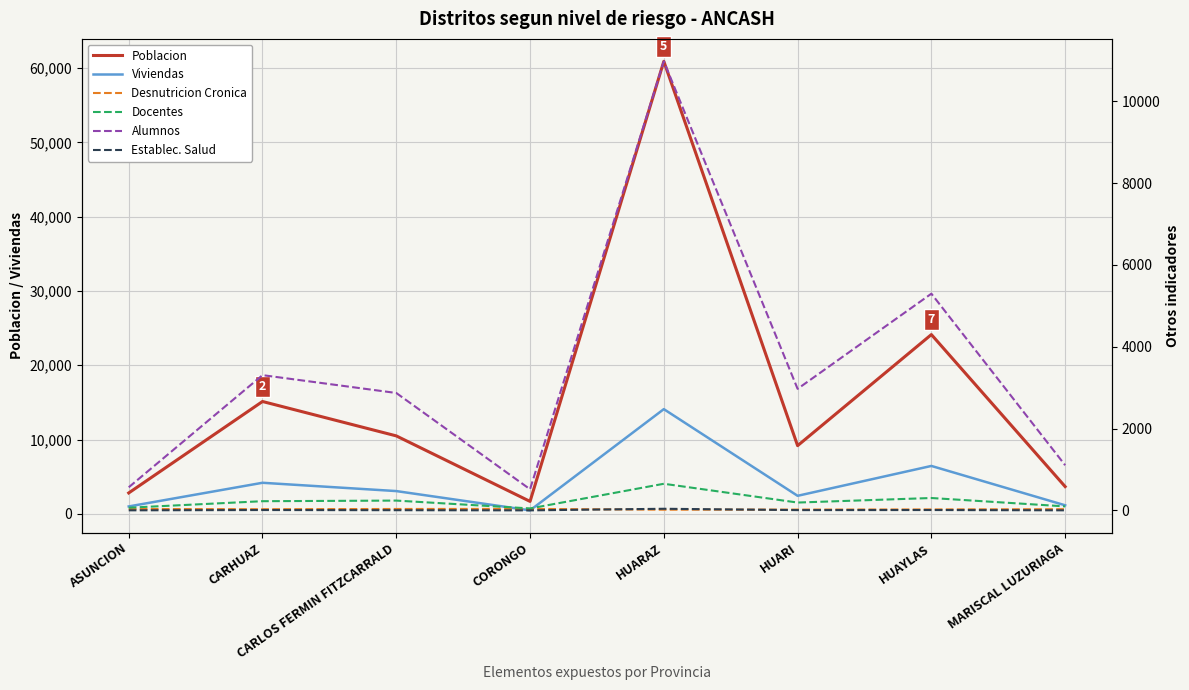

Which series has the largest total across all categories?

Poblacion